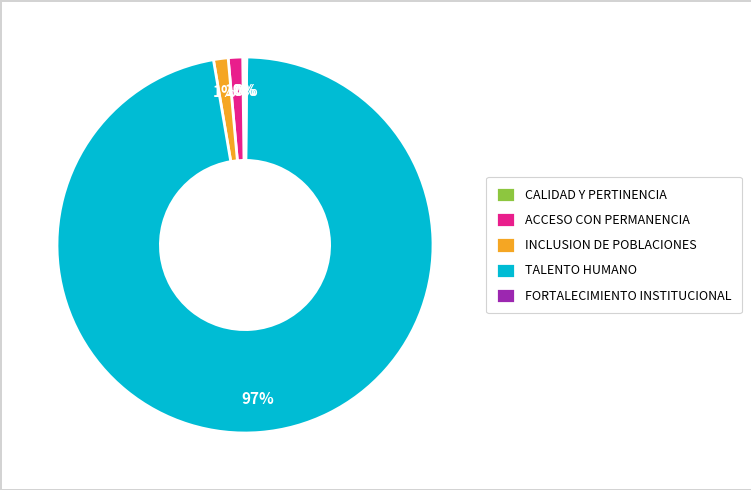

Which has a higher value, ACCESO CON PERMANENCIA or TALENTO HUMANO?

TALENTO HUMANO